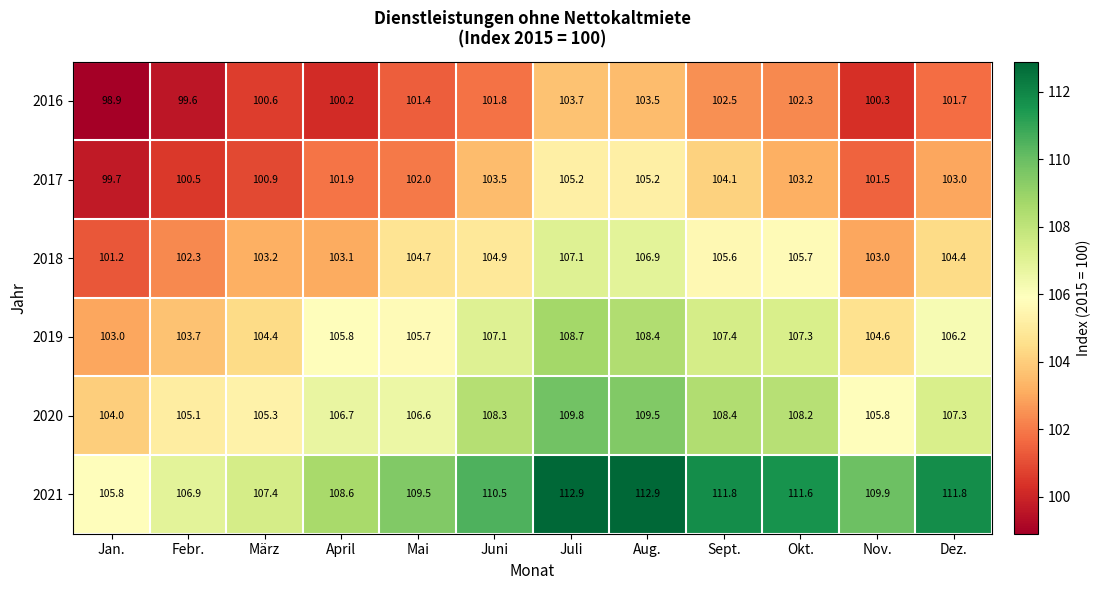

Which series has the widest spread of values?

2021